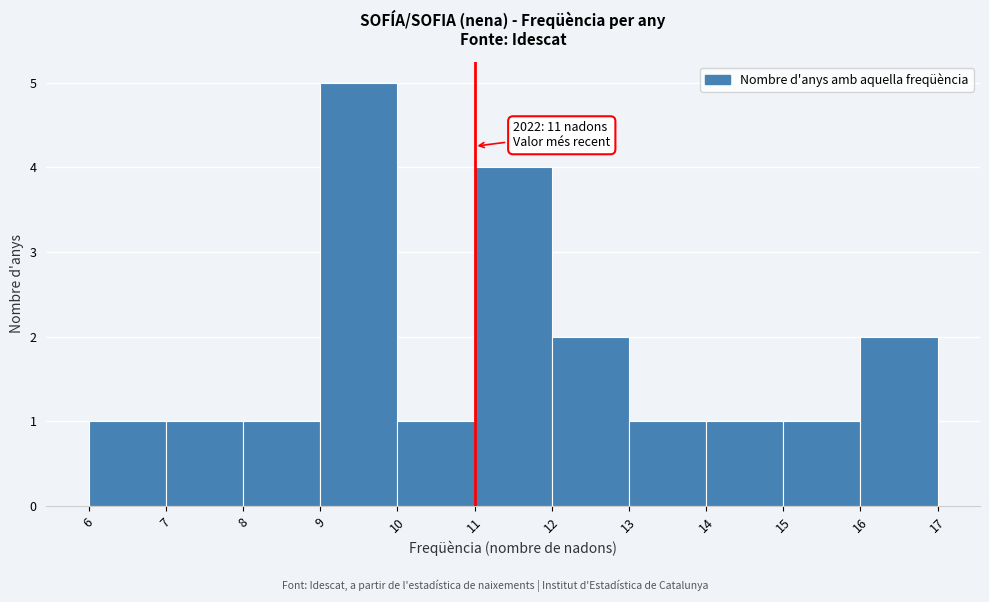

Which range on the x-axis has the tallest bar?

9 to 10